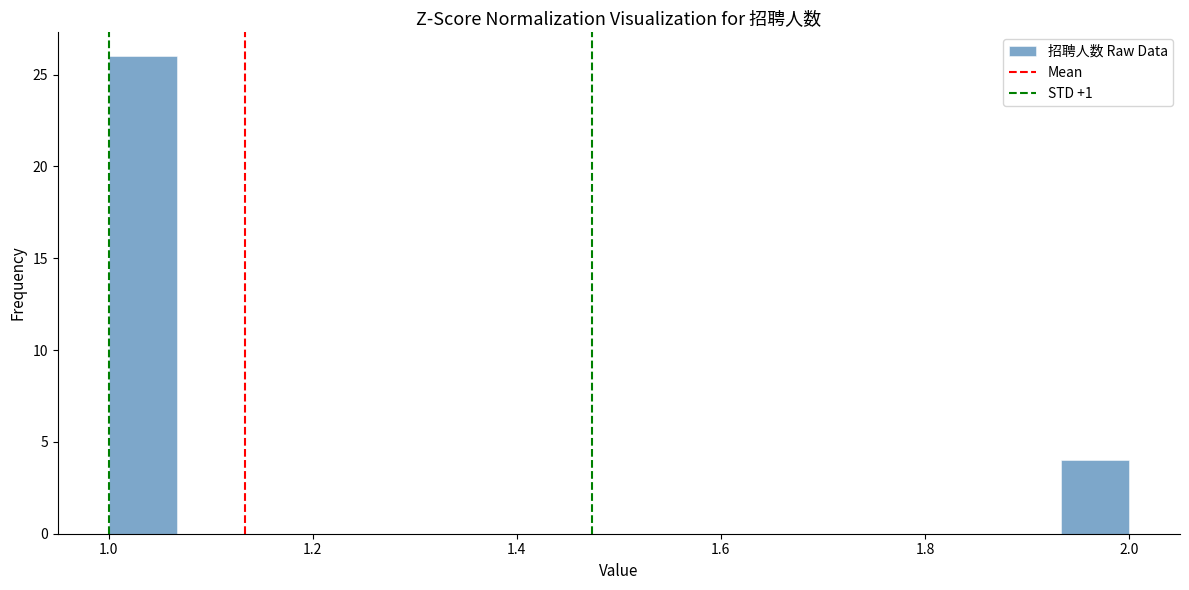

Around what value on the x-axis is the tallest bar? Give the approximate position of its centre, as read against the axis.

1.04